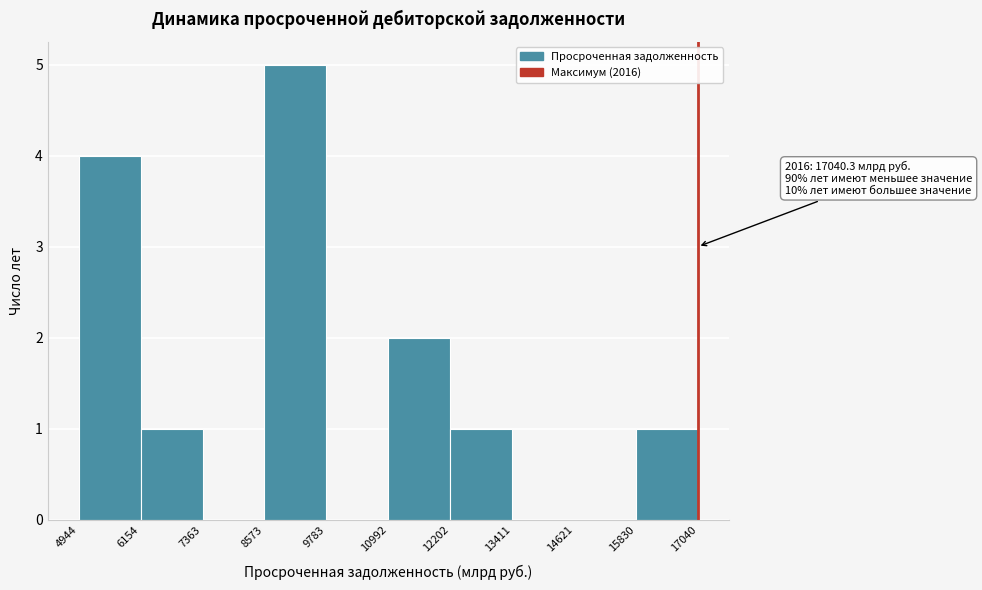

Over which range of the x-axis is the bar tallest?

8573 to 9783